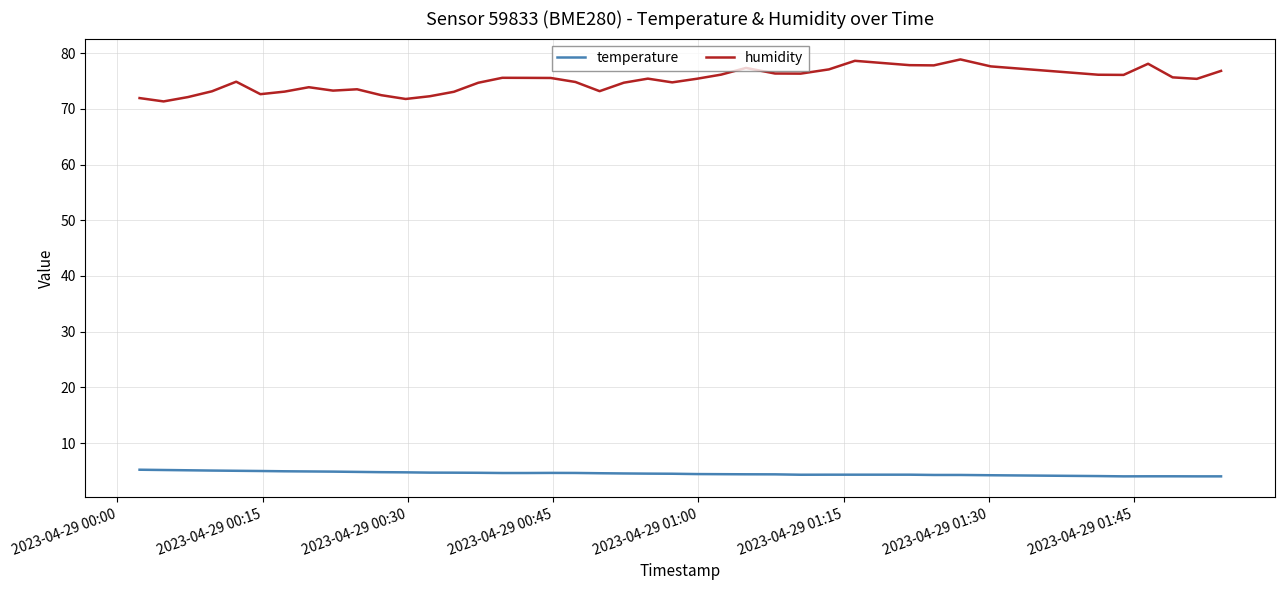

In humidity, how many points are lower than both neighbors (excluding endpoints)?

10